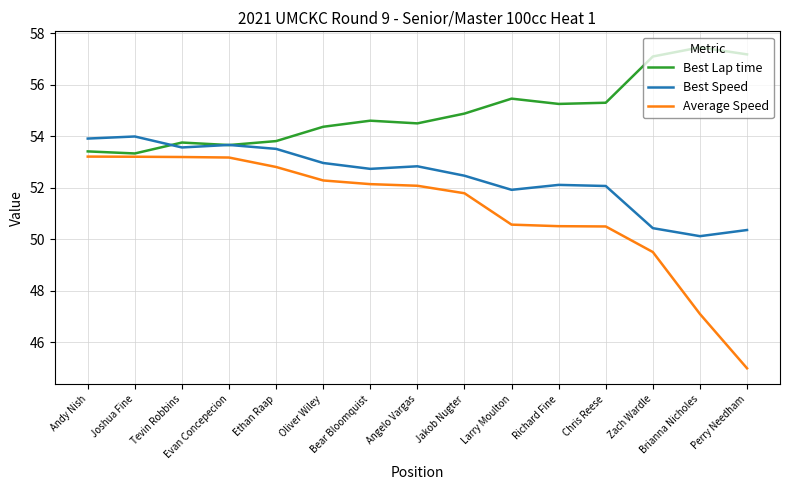

List the series in order of their overall mean, highest first.

Best Lap time, Best Speed, Average Speed